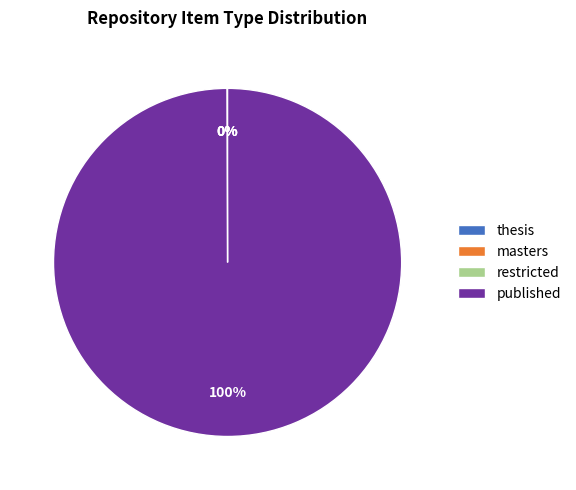

What is the largest slice in the pie chart?

published